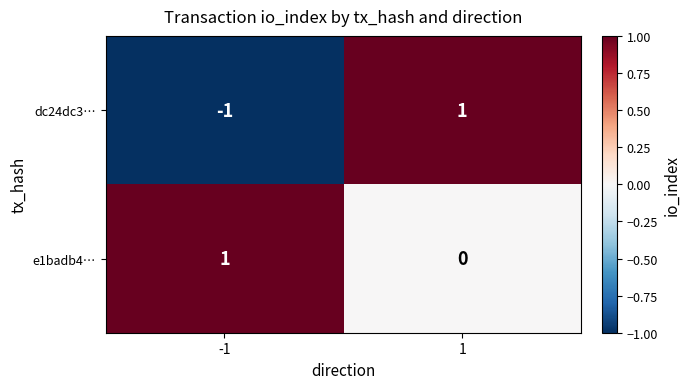

At which category does the chart reach its minimum across all series?

-1